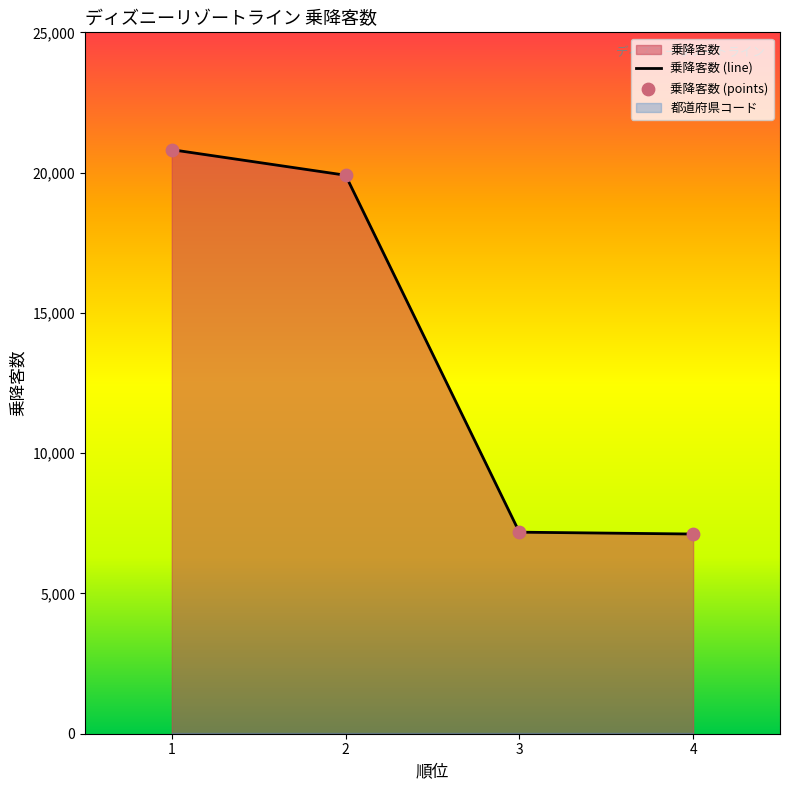

Is the value of 乗降客数 (line) at 2 greater than the value of 乗降客数 (points) at 1?

No